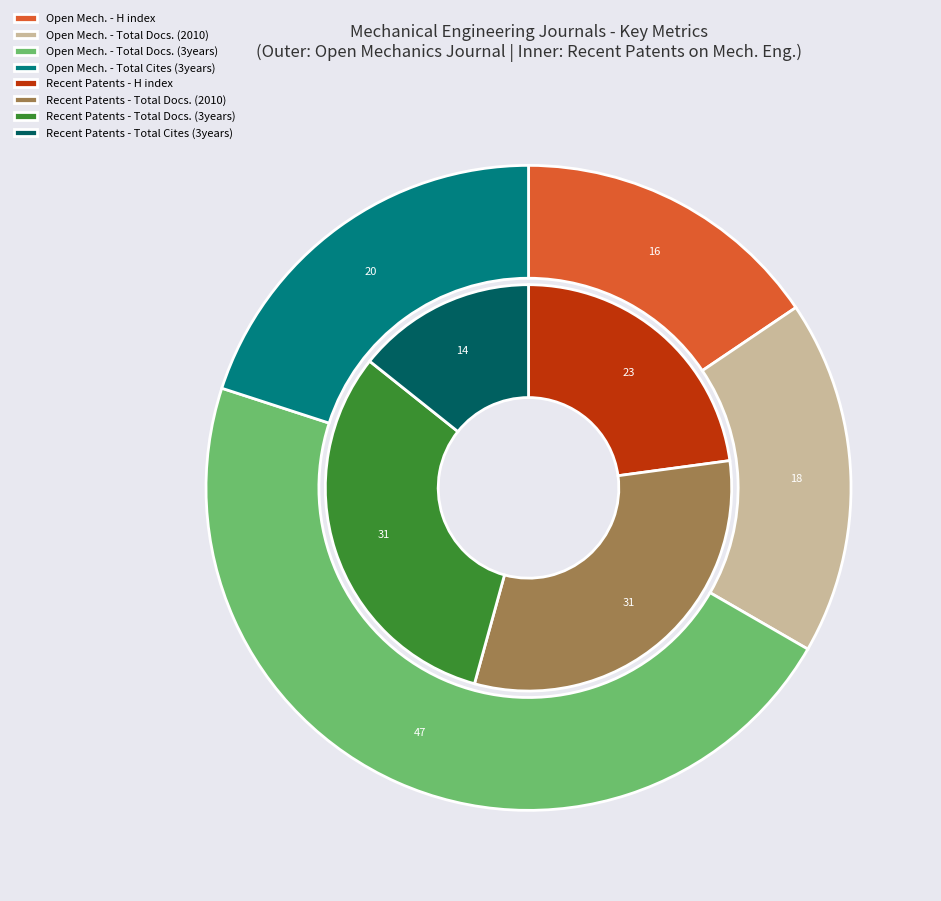

Is Open Mechanics Journal the majority of the pie?

No